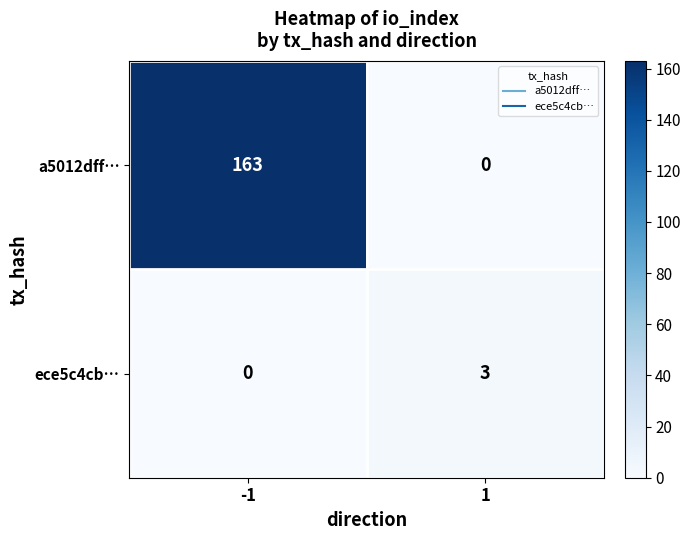

Which series has the largest total across all categories?

a5012dff…